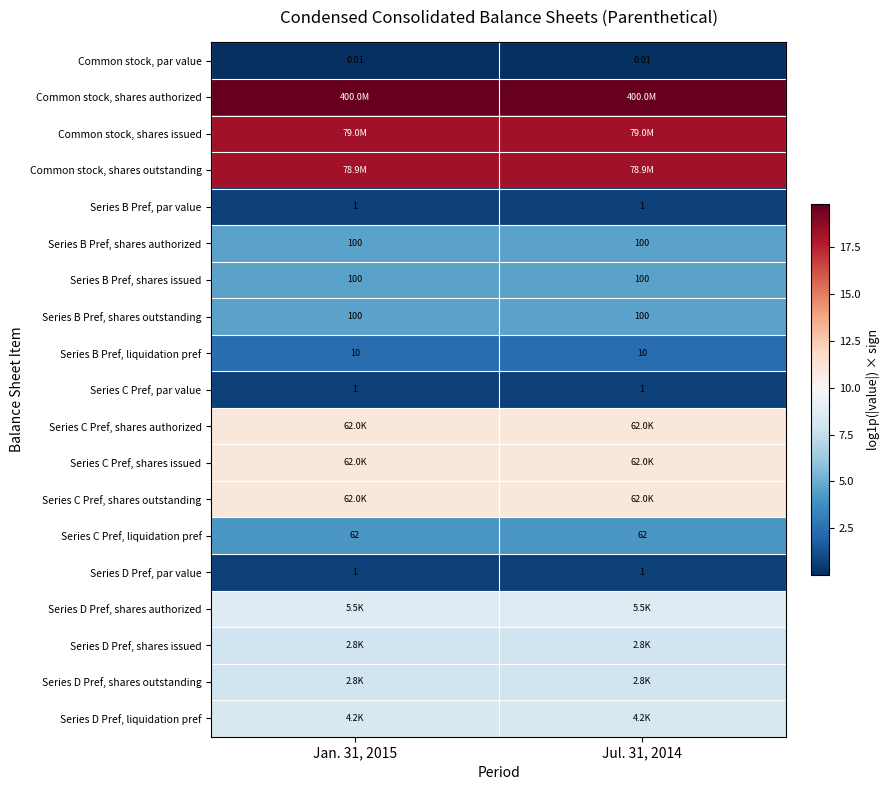

Which series has the largest total across all categories?

Common stock, shares authorized